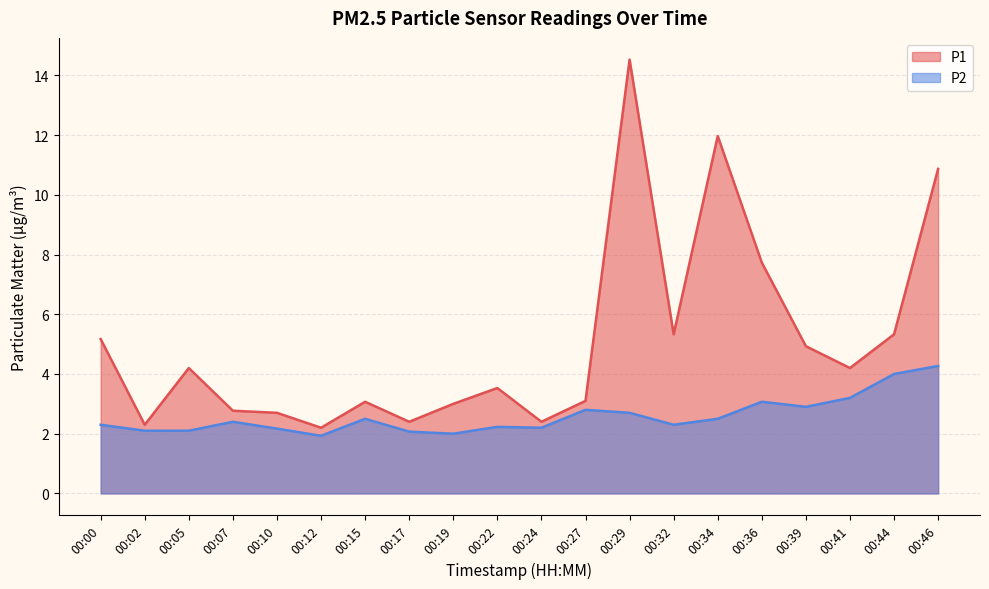

Count the number of categories in the chart.

20